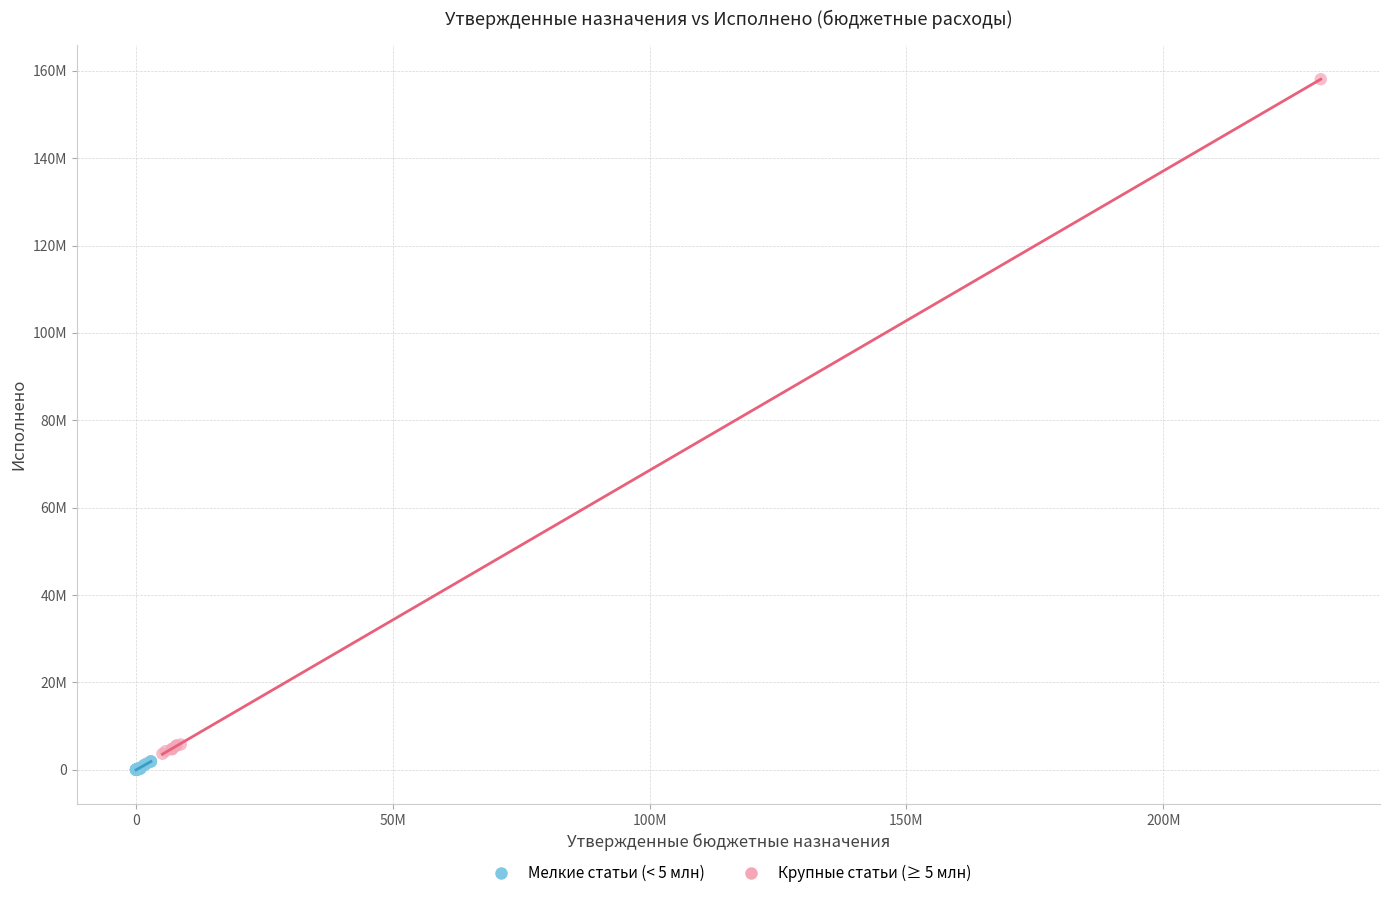

What are all the series names shown in the legend?

Мелкие статьи (< 5 млн), Крупные статьи (≥ 5 млн)